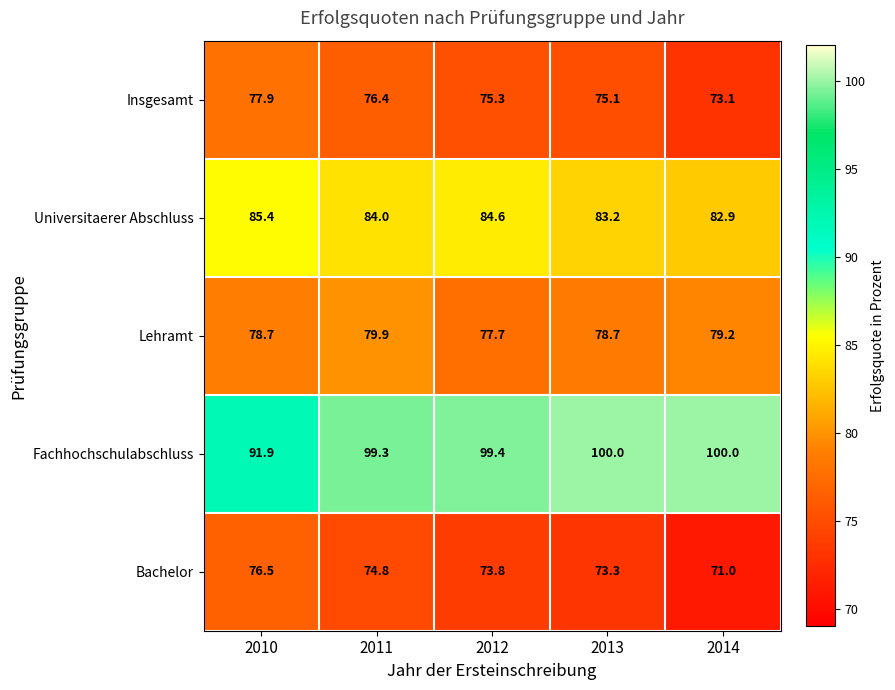

Which series has the largest range (max minus min)?

Fachhochschulabschluss